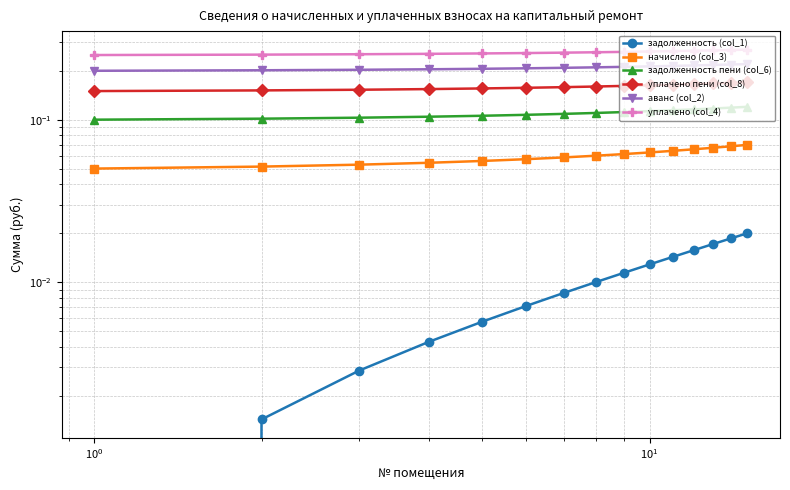

Read the начислено (col_3) value at $\mathdefault{10^{1}}$.

0.1